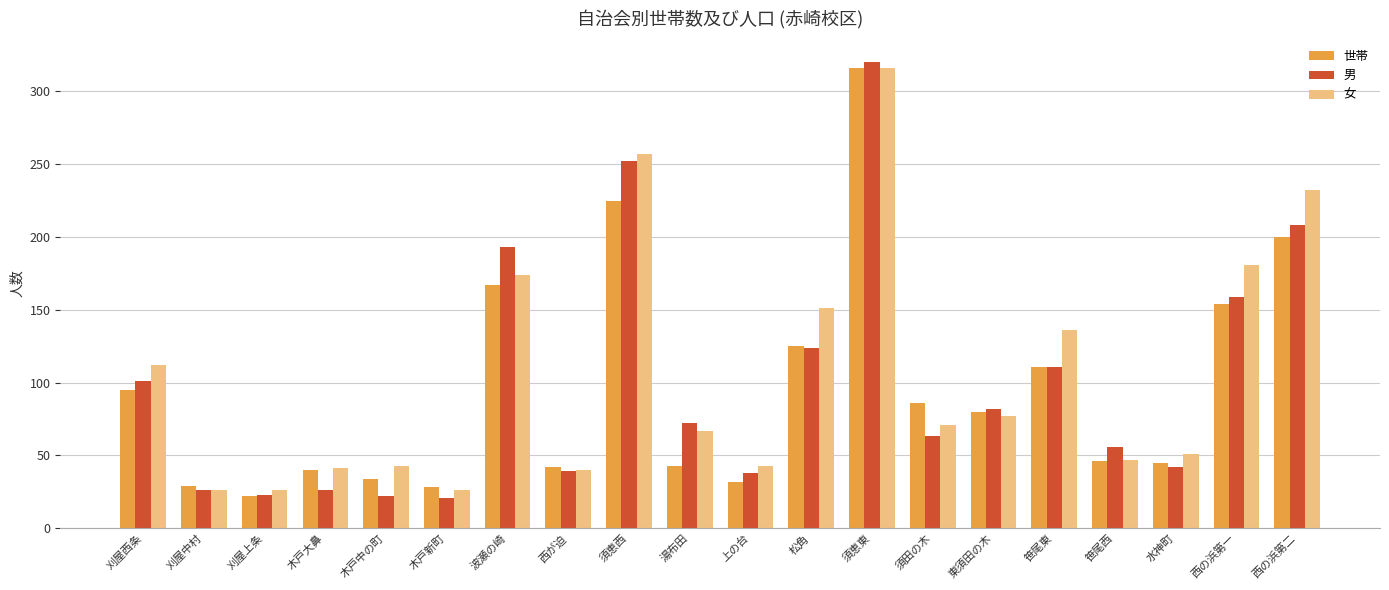

Which series has the largest total across all categories?

女